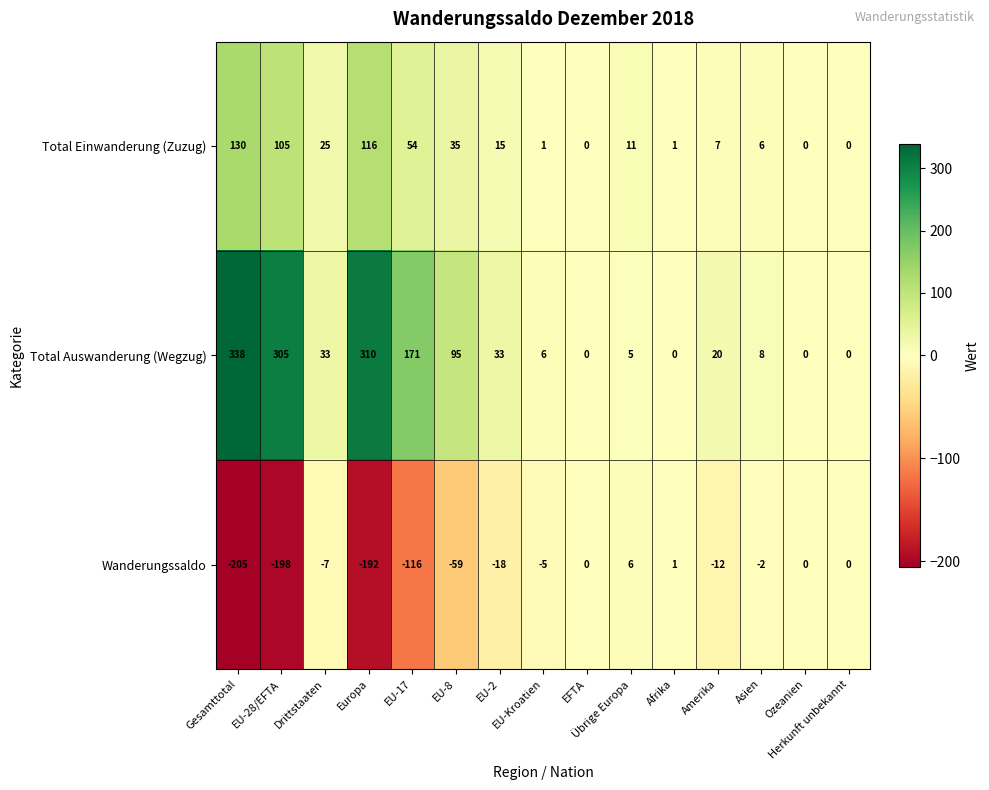

Rank the series at EU-2 from lowest to highest value.

Wanderungssaldo, Total Einwanderung (Zuzug), Total Auswanderung (Wegzug)